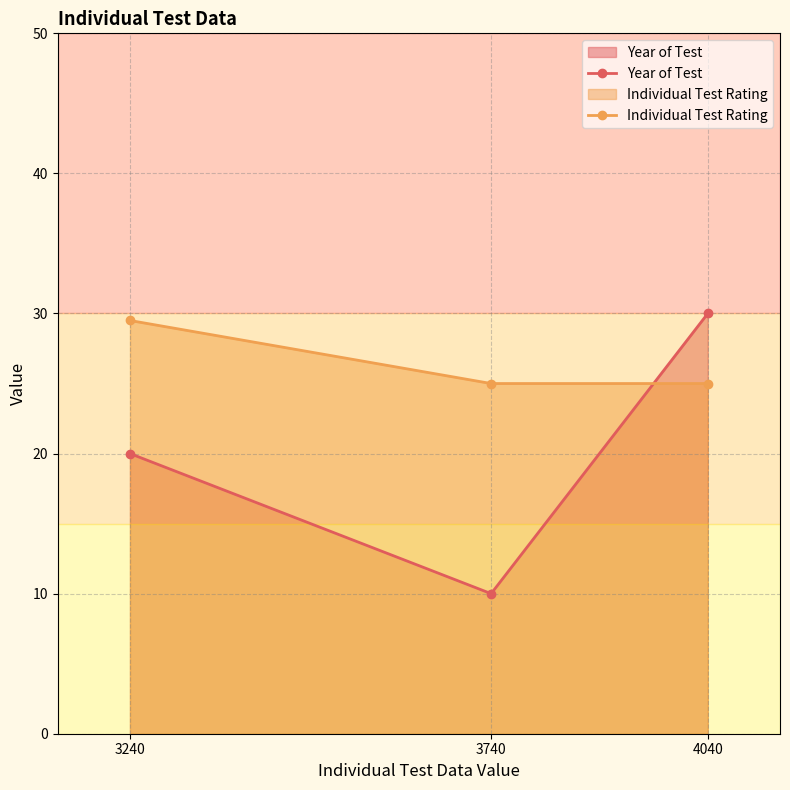

Reading right to left, extract all data points from this chart.

Year of Test: 30.0	10.0	20.0
Individual Test Rating: 25.0	25.0	29.5